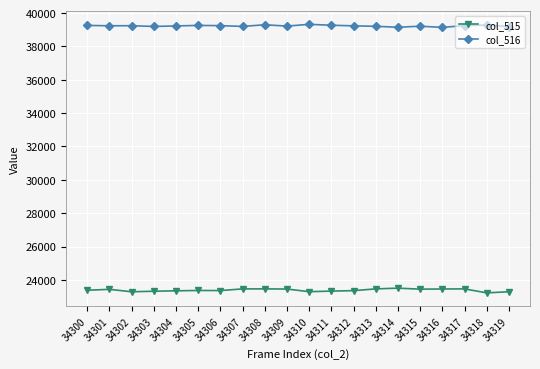

Does the chart display data point markers on the line(s)?

Yes